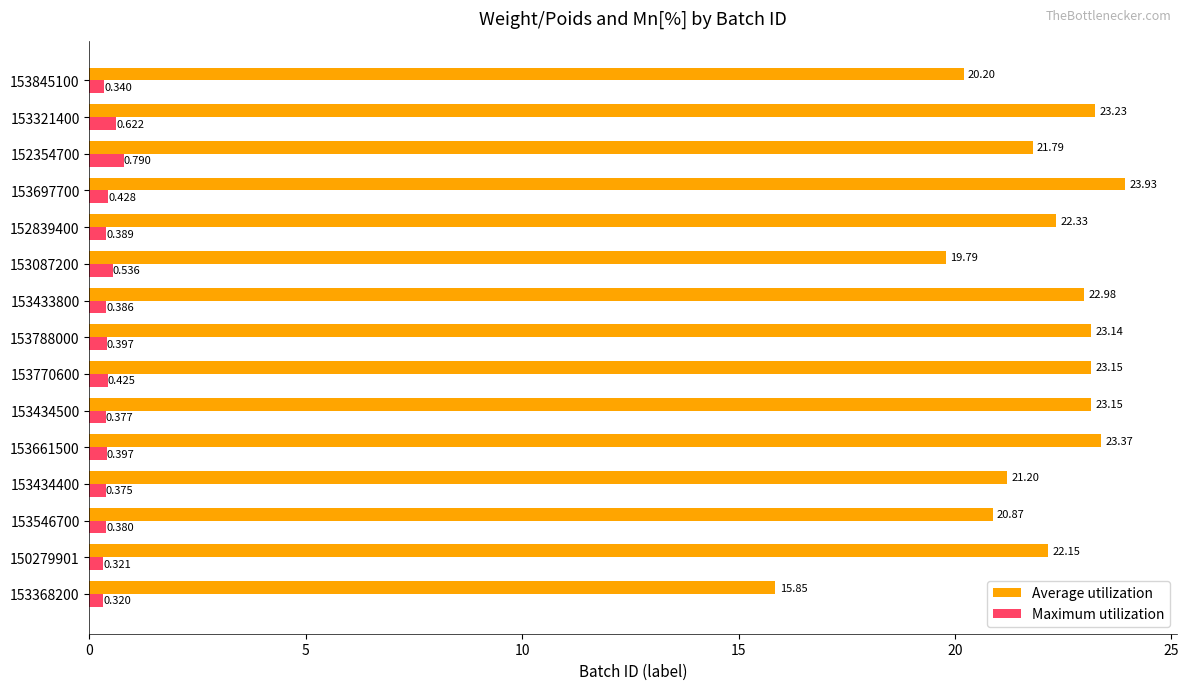

Which series changed the most between 153433800 and 153845100?

Average utilization